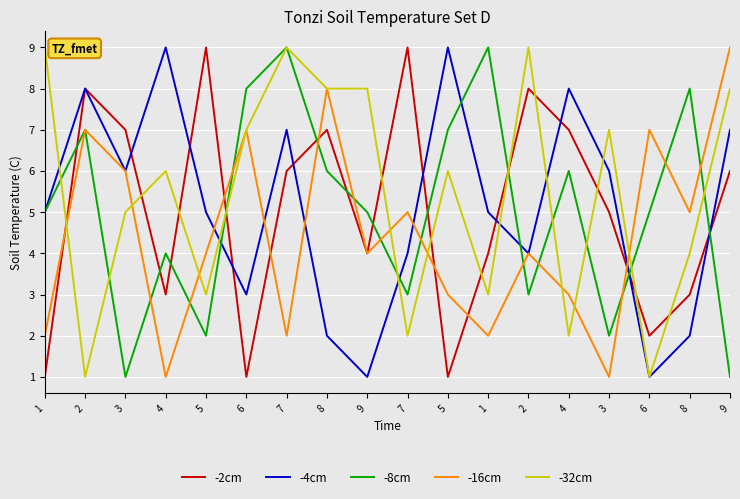

At which category does -16cm reach its first local valley?

4